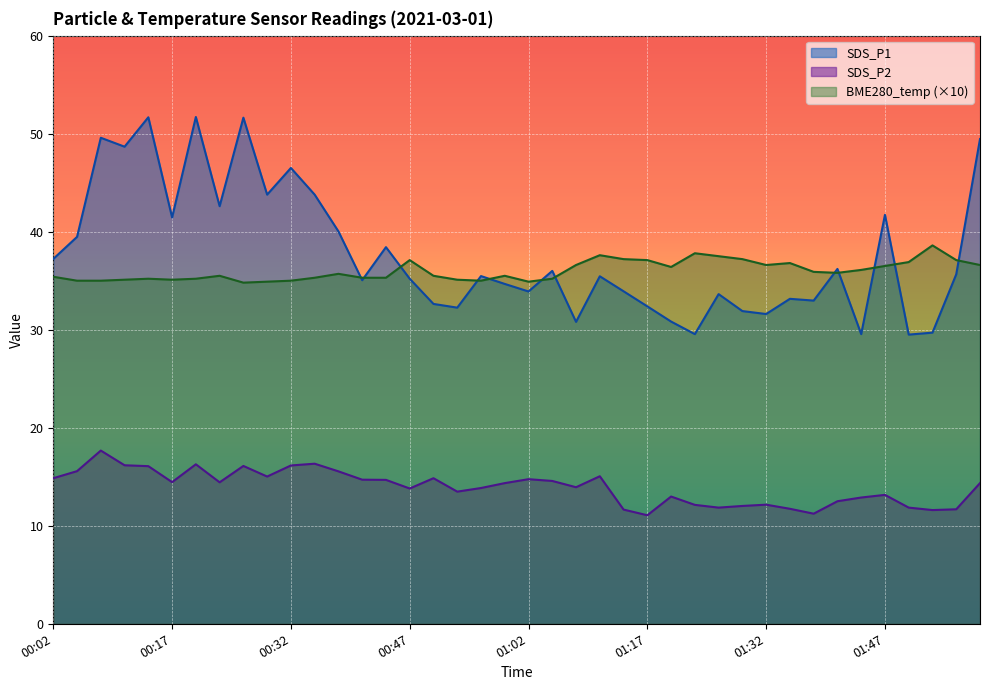

Which series has the widest spread of values?

SDS_P1